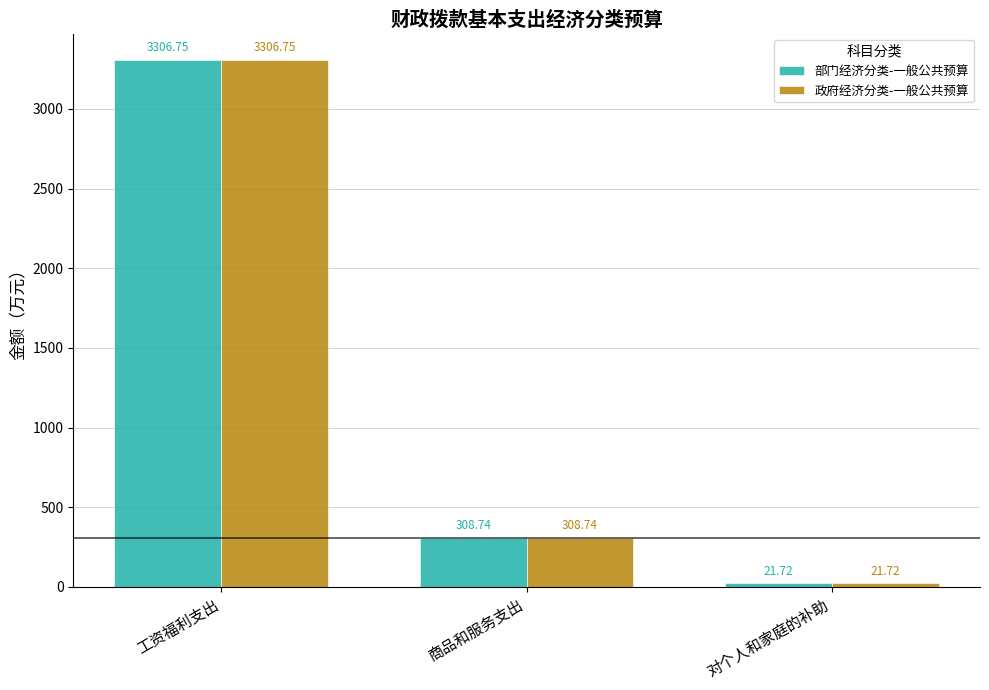

What is the average value of the 部门经济分类-一般公共预算 series?

1212.4